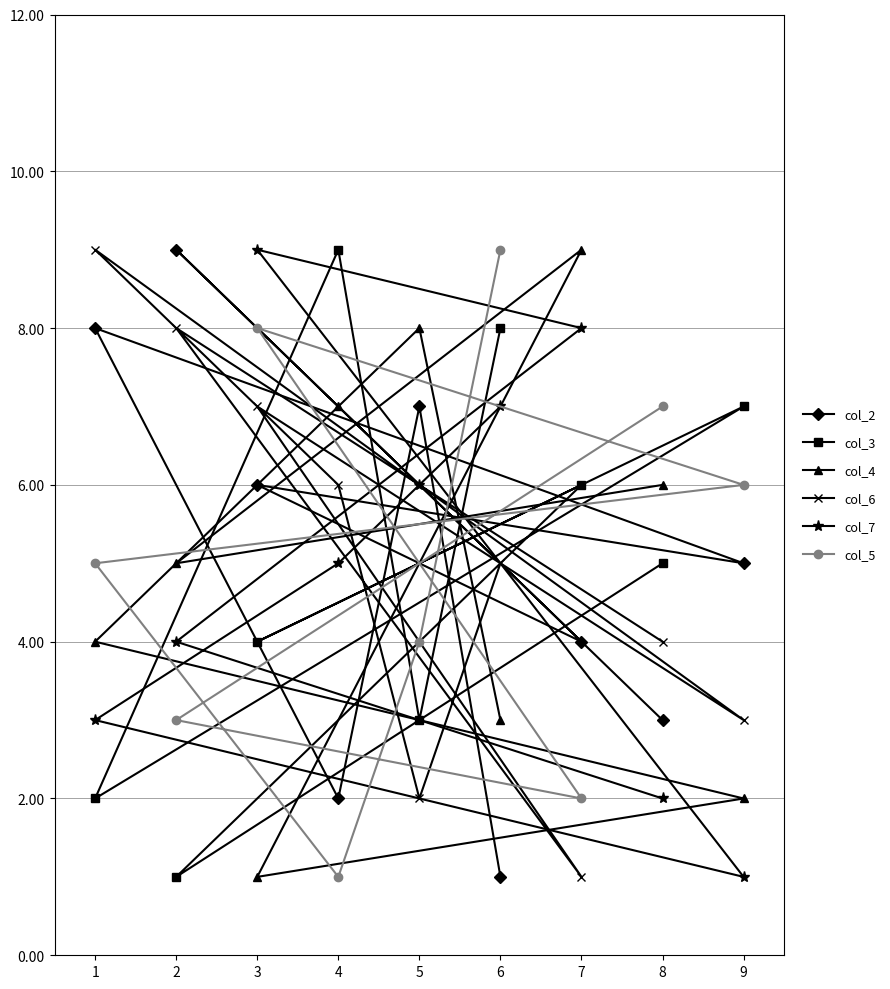

At which label is col_7 closest to 5?

4